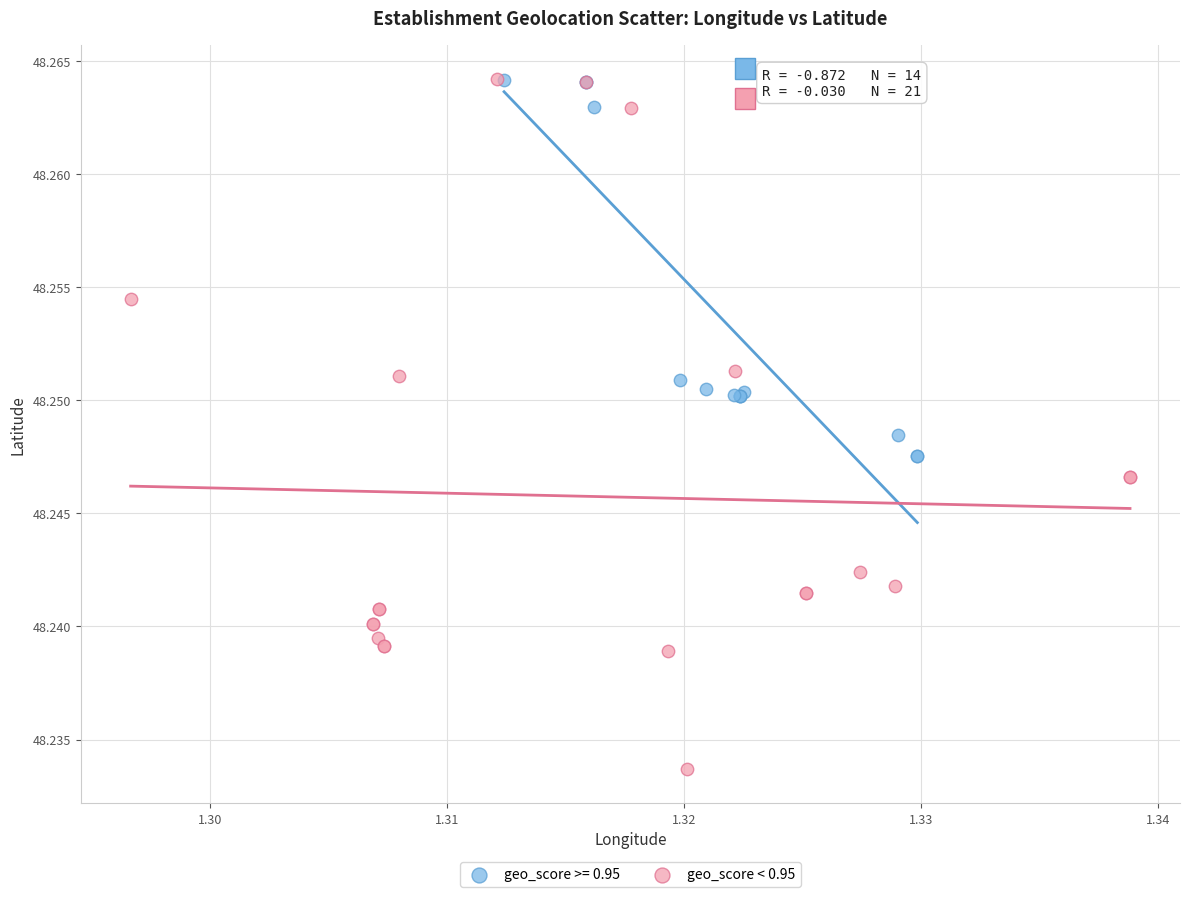

Which series reaches the minimum Y coordinate?

geo_score < 0.95